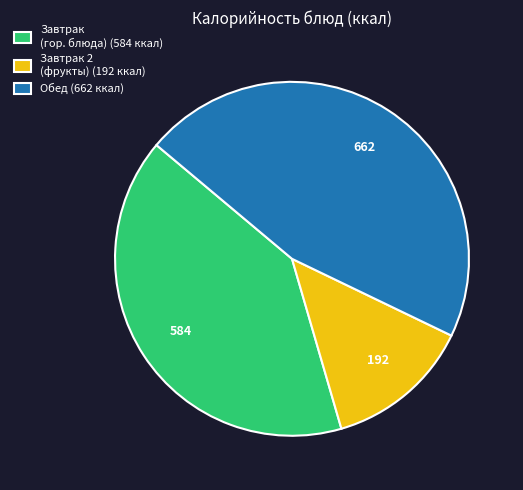

Which category has the biggest portion of the pie?

Обед (662 ккал)